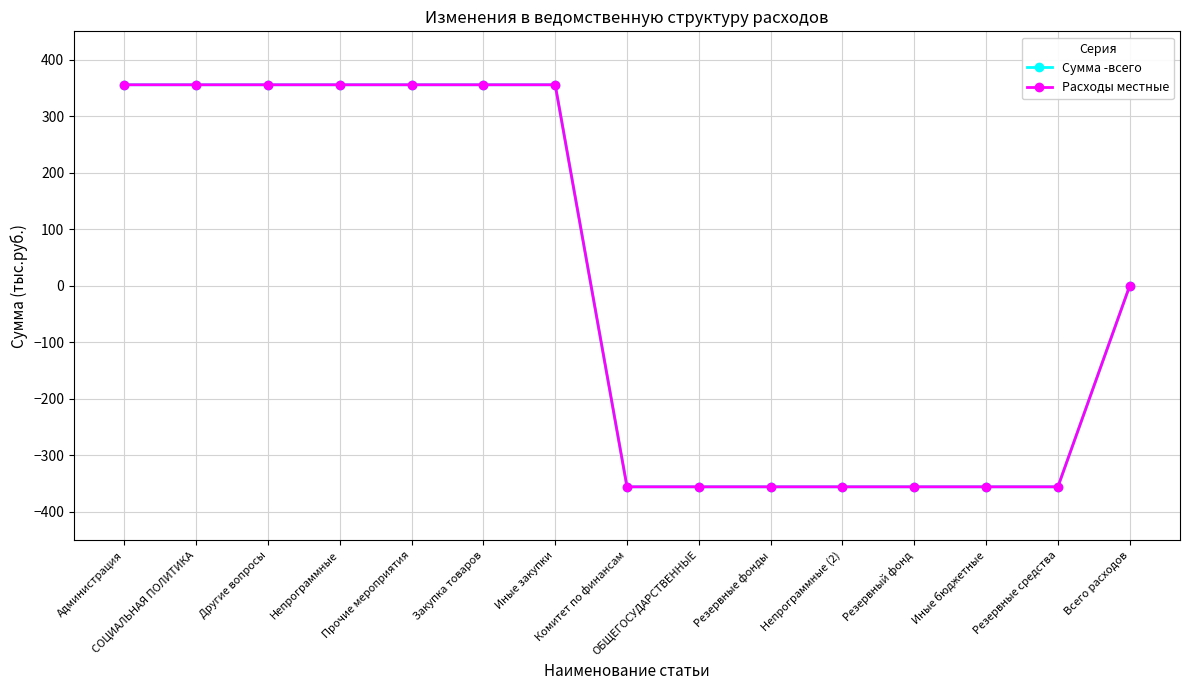

What is the label of the 10th point from the left?

Резервные фонды